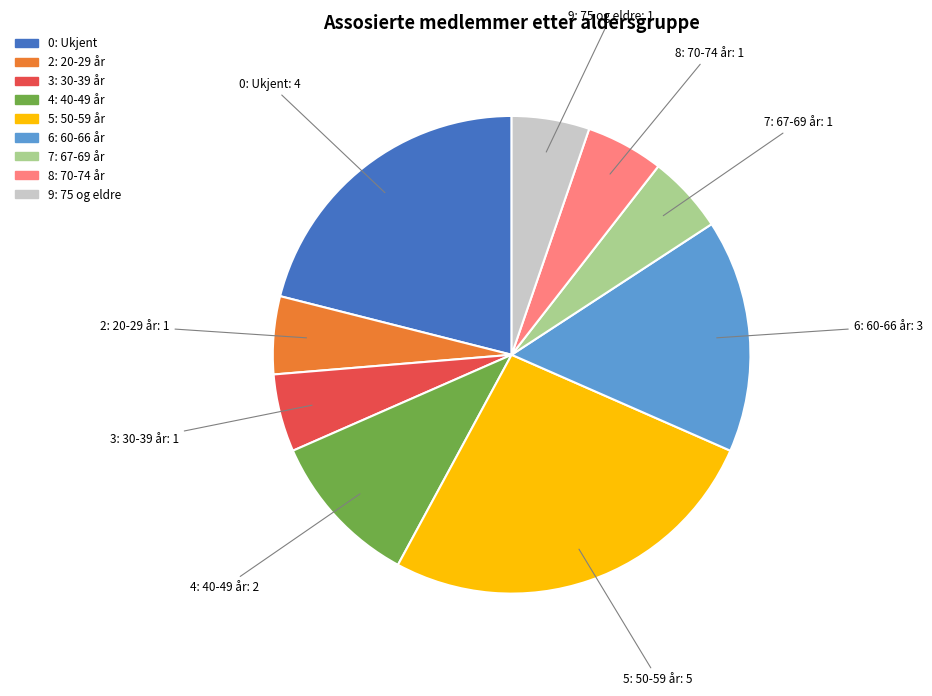

Combined, do 0: Ukjent and 4: 40-49 år account for over 50%?

No